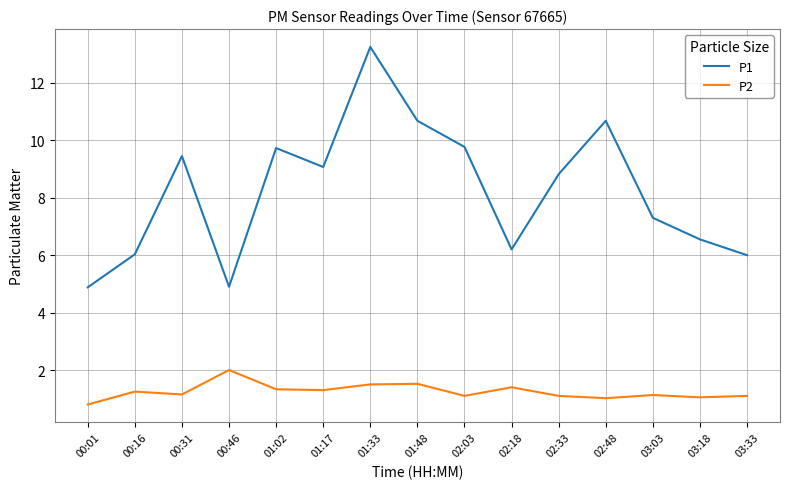

What is the maximum value for P2?

2.0